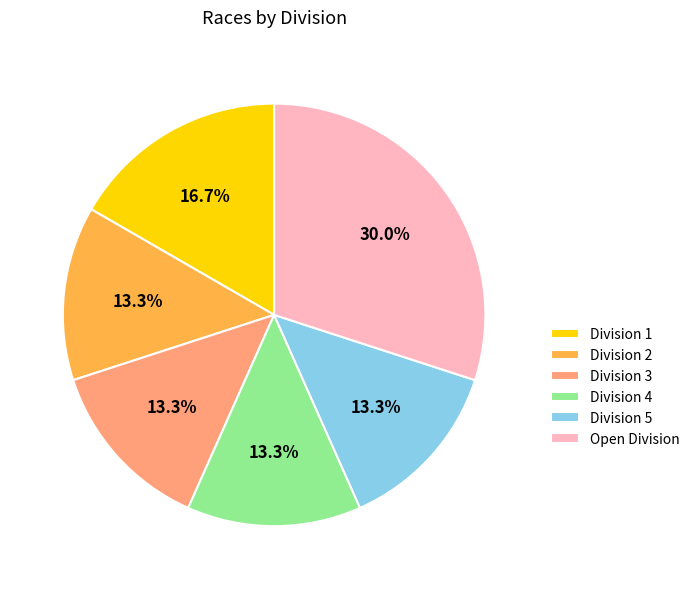

Does Division 3 account for over 50% of the chart?

No